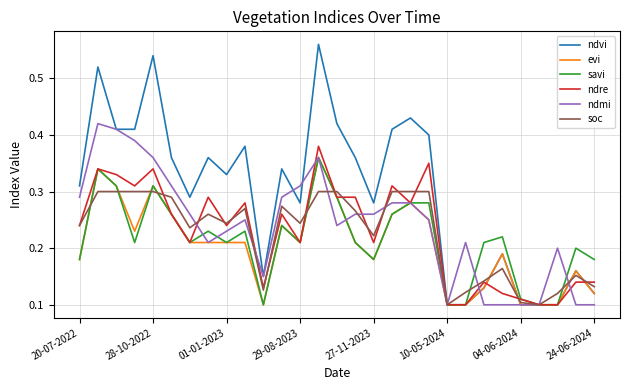

Which series has the widest spread of values?

ndvi